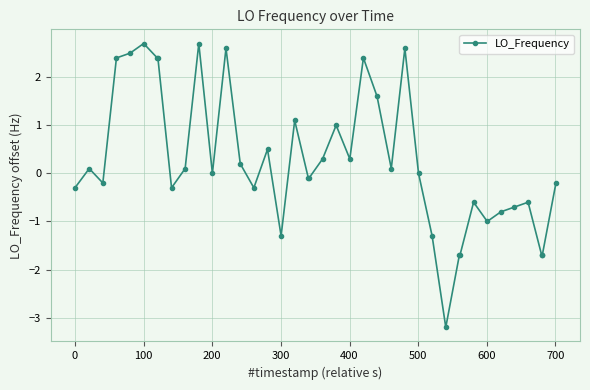

What is the value of the 40th point from the left?

-0.2